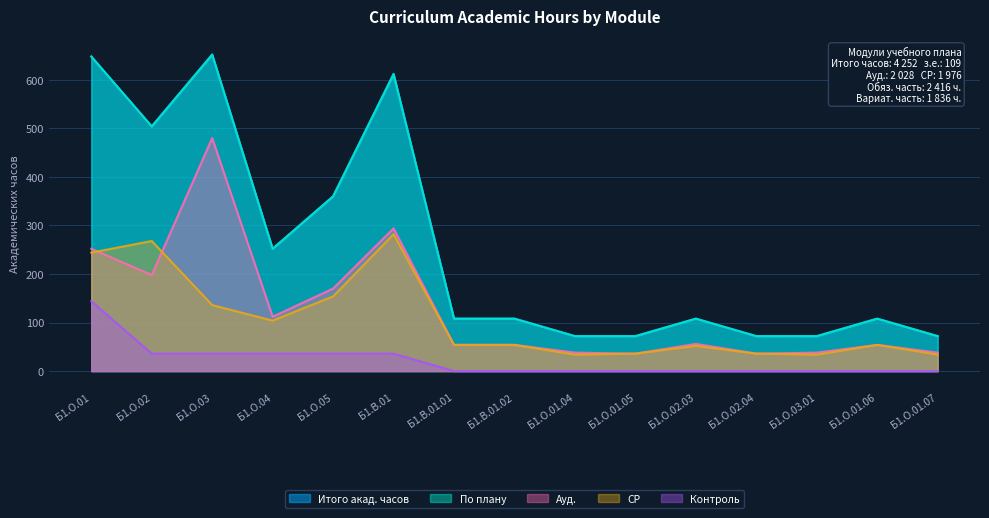

Which category has the highest value in the Контроль series?

Б1.О.01